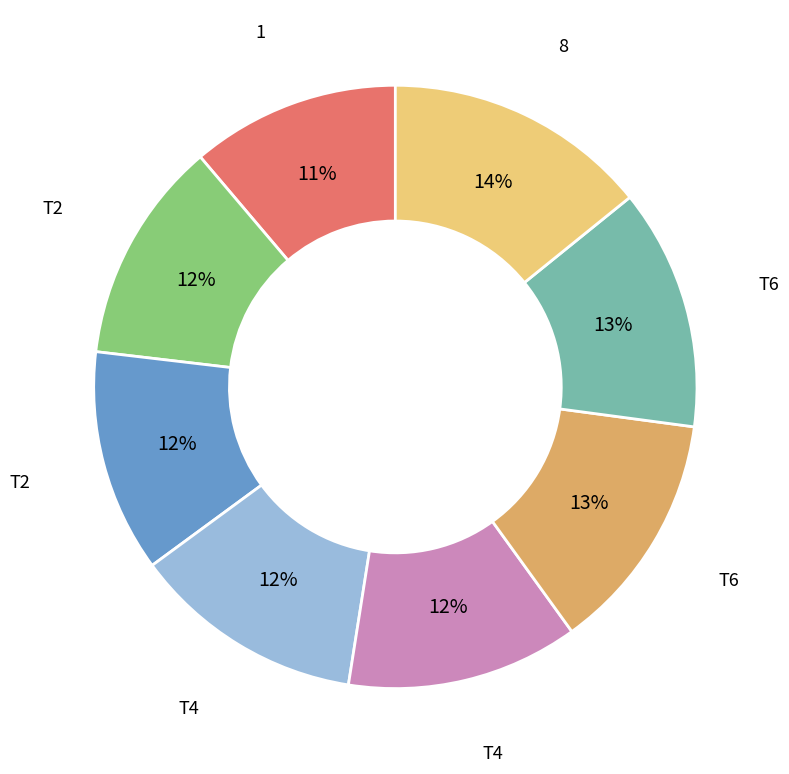

Is there a majority slice in this chart?

No